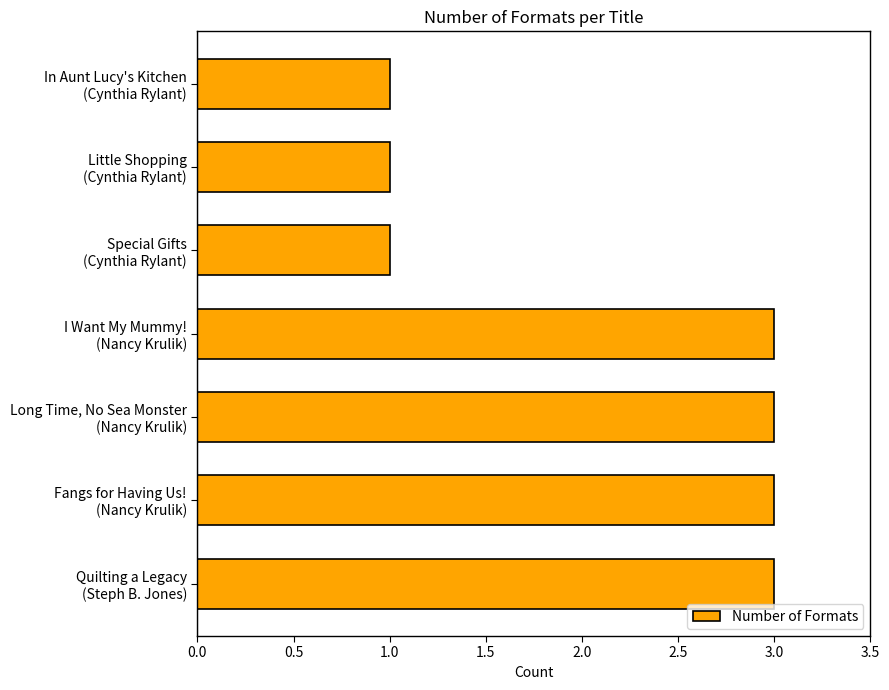

What is the sum of all values?

15